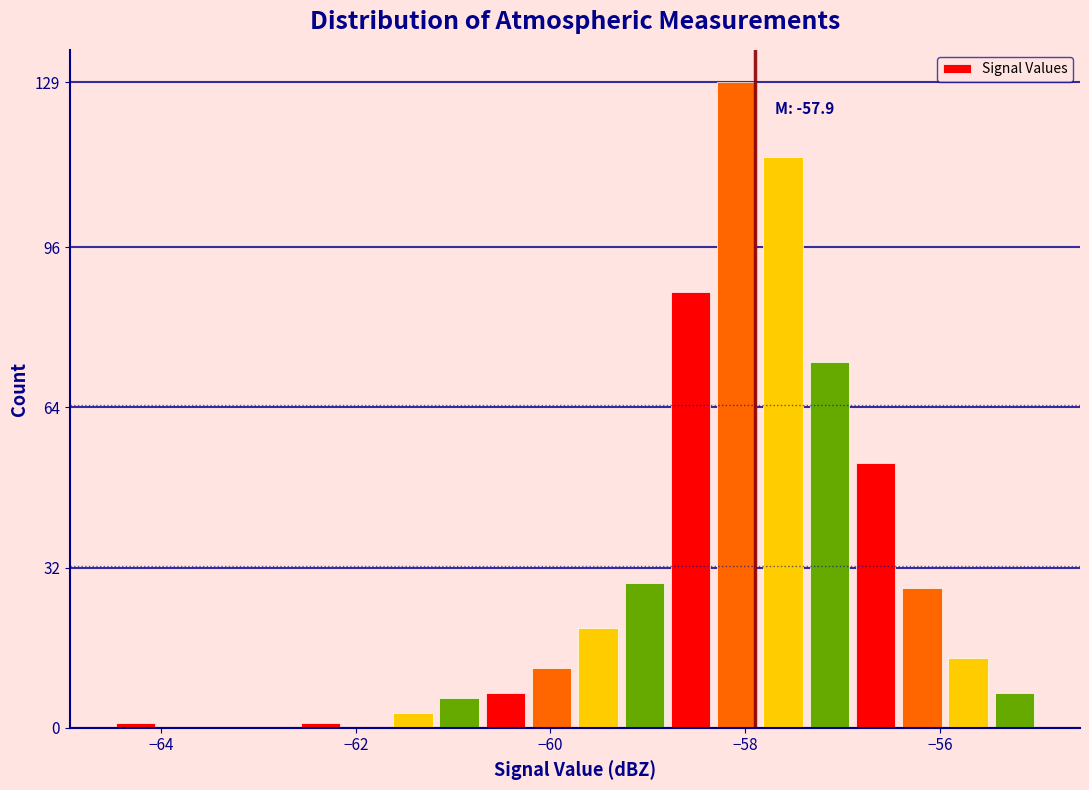

Around what value on the x-axis is the tallest bar? Give the approximate position of its centre, as read against the axis.

-58.0